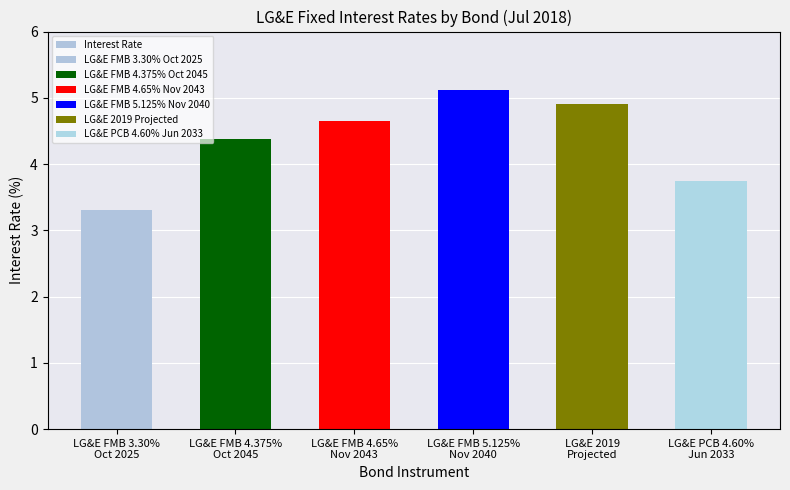

What is the sum of the values at LG&E FMB 5.125%
Nov 2040 and LG&E FMB 4.65%
Nov 2043?

9.8